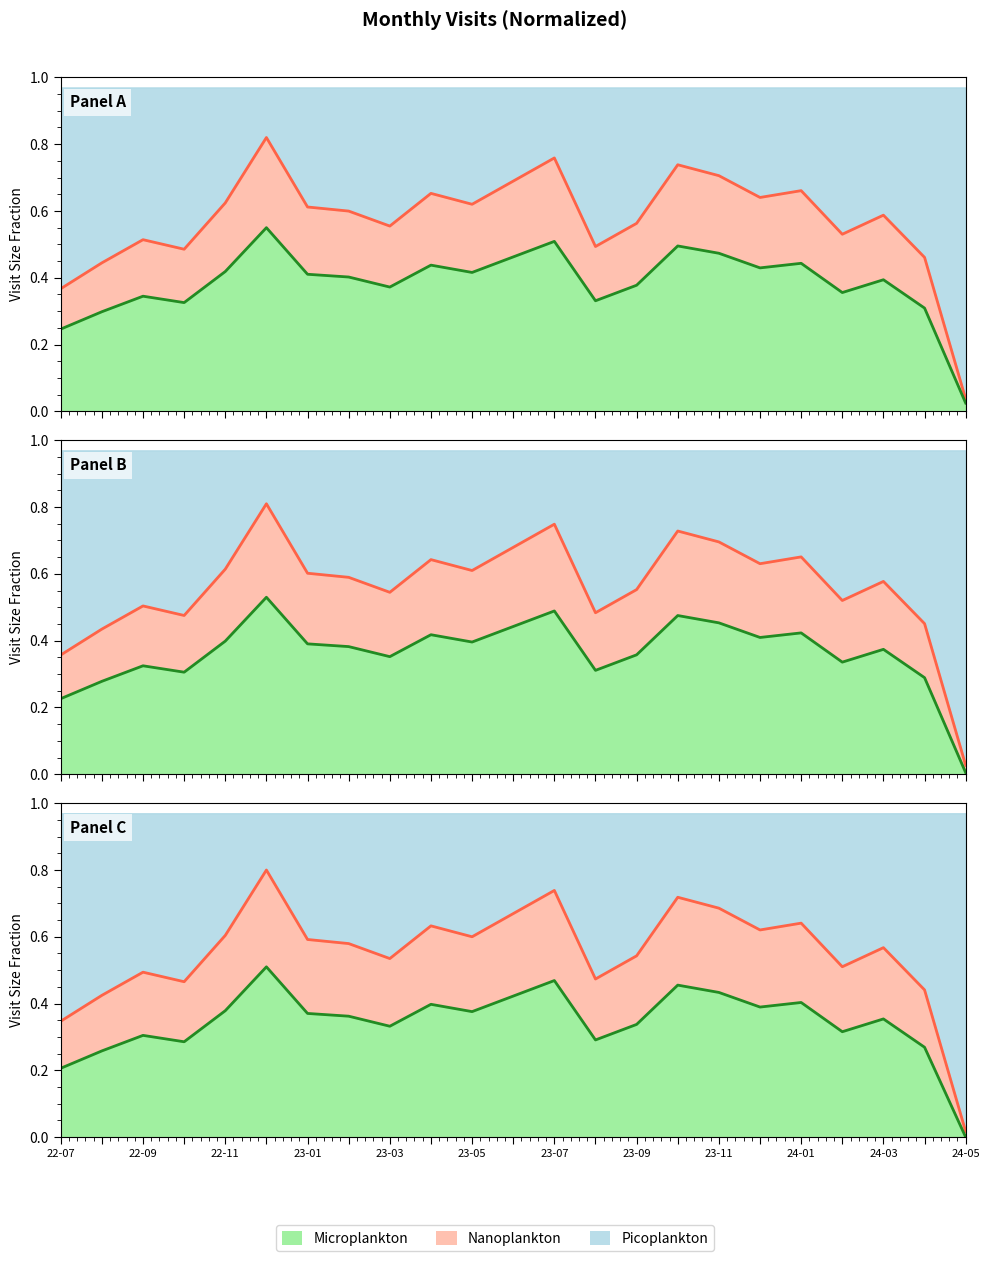

What is the sum of all values?

13.2